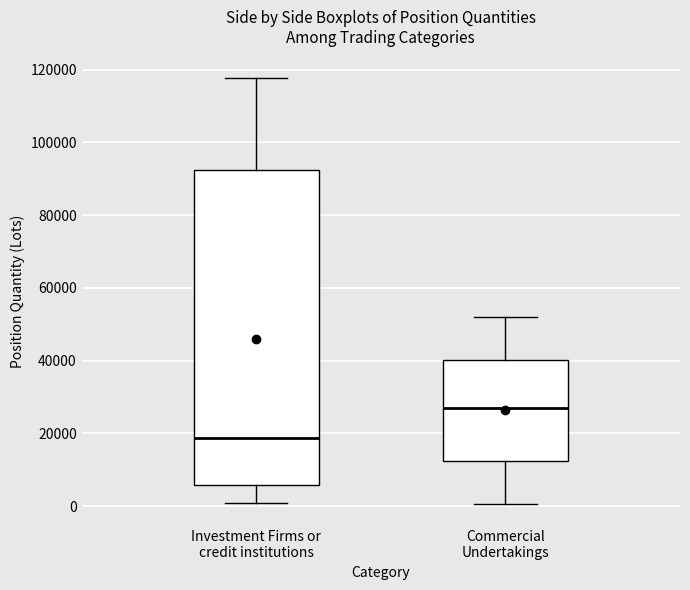

Which box has the highest median line?

Commercial Undertakings